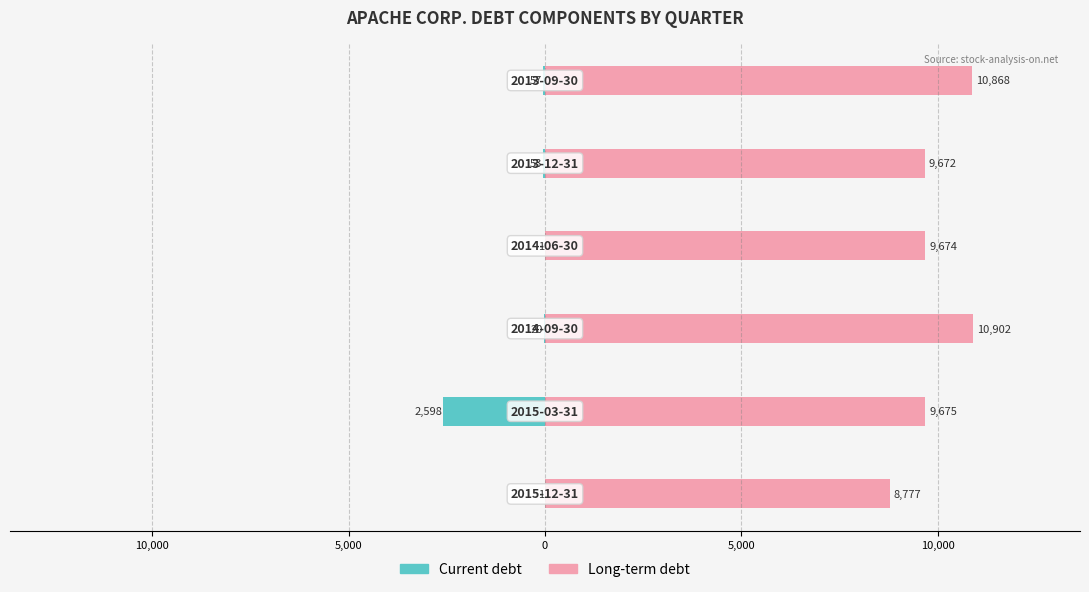

Rank the series at 5,000 from lowest to highest value.

Current debt, Long-term debt